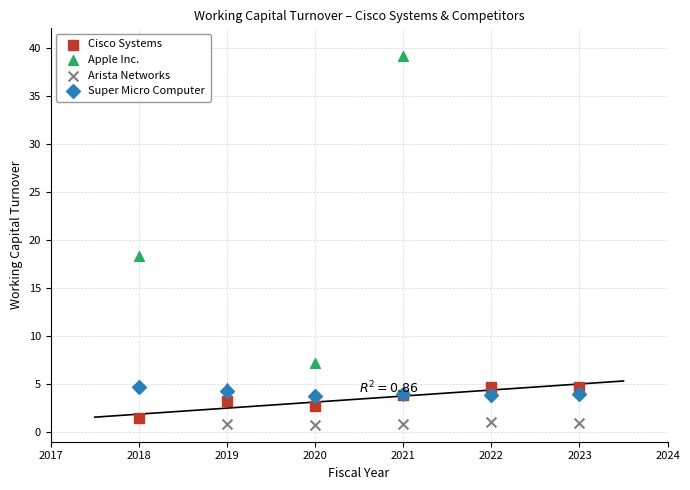

Which series reaches the maximum Y coordinate?

Apple Inc.